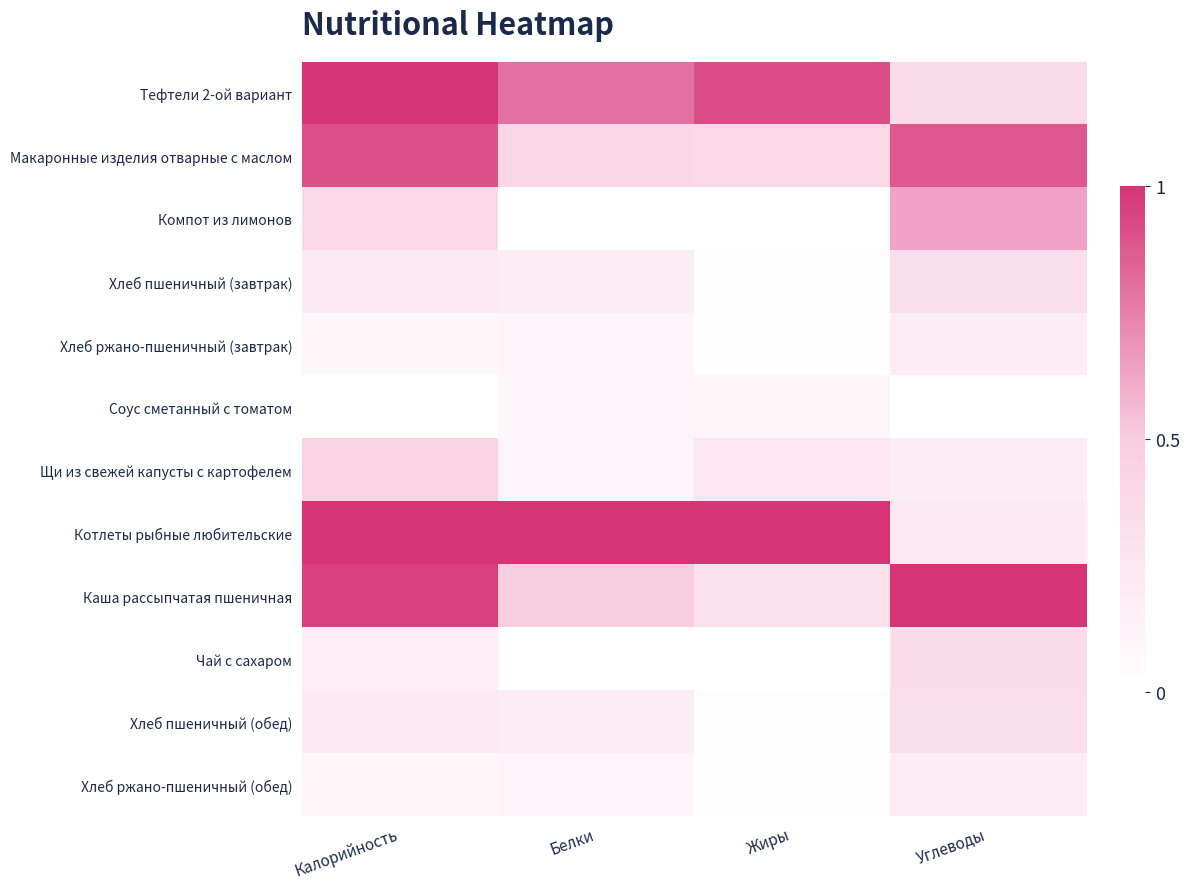

Reading left to right, extract all data points from this chart.

Тефтели 2-ой вариант: Калорийность=1.0	Белки=0.8	Жиры=0.9	Углеводы=0.4
Макаронные изделия отварные с маслом: Калорийность=0.9	Белки=0.4	Жиры=0.4	Углеводы=0.9
Компот из лимонов: Калорийность=0.4	Белки=0.0	Жиры=0.0	Углеводы=0.6
Хлеб пшеничный (завтрак): Калорийность=0.2	Белки=0.2	Жиры=0.0	Углеводы=0.3
Хлеб ржано-пшеничный (завтрак): Калорийность=0.1	Белки=0.1	Жиры=0.0	Углеводы=0.2
Соус сметанный с томатом: Калорийность=0.0	Белки=0.1	Жиры=0.1	Углеводы=0.0
Щи из свежей капусты с картофелем: Калорийность=0.4	Белки=0.1	Жиры=0.2	Углеводы=0.2
Котлеты рыбные любительские: Калорийность=1.0	Белки=1.0	Жиры=1.0	Углеводы=0.2
Каша рассыпчатая пшеничная: Калорийность=1.0	Белки=0.5	Жиры=0.3	Углеводы=1.0
Чай с сахаром: Калорийность=0.2	Белки=0.0	Жиры=0.0	Углеводы=0.3
Хлеб пшеничный (обед): Калорийность=0.2	Белки=0.2	Жиры=0.0	Углеводы=0.3
Хлеб ржано-пшеничный (обед): Калорийность=0.1	Белки=0.1	Жиры=0.0	Углеводы=0.2